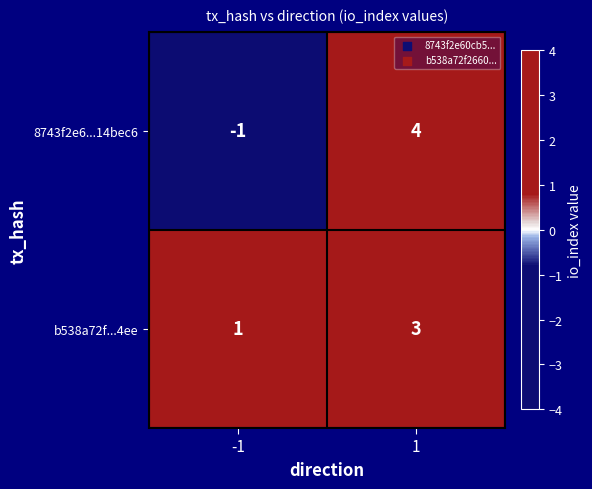

Which category has the highest value across all series?

1